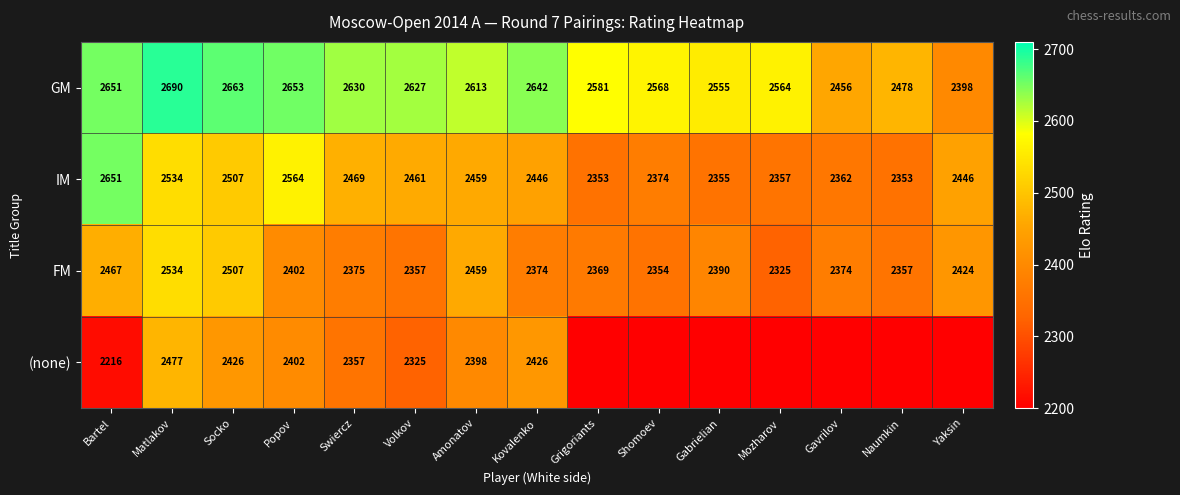

Count the number of categories in the chart.

15